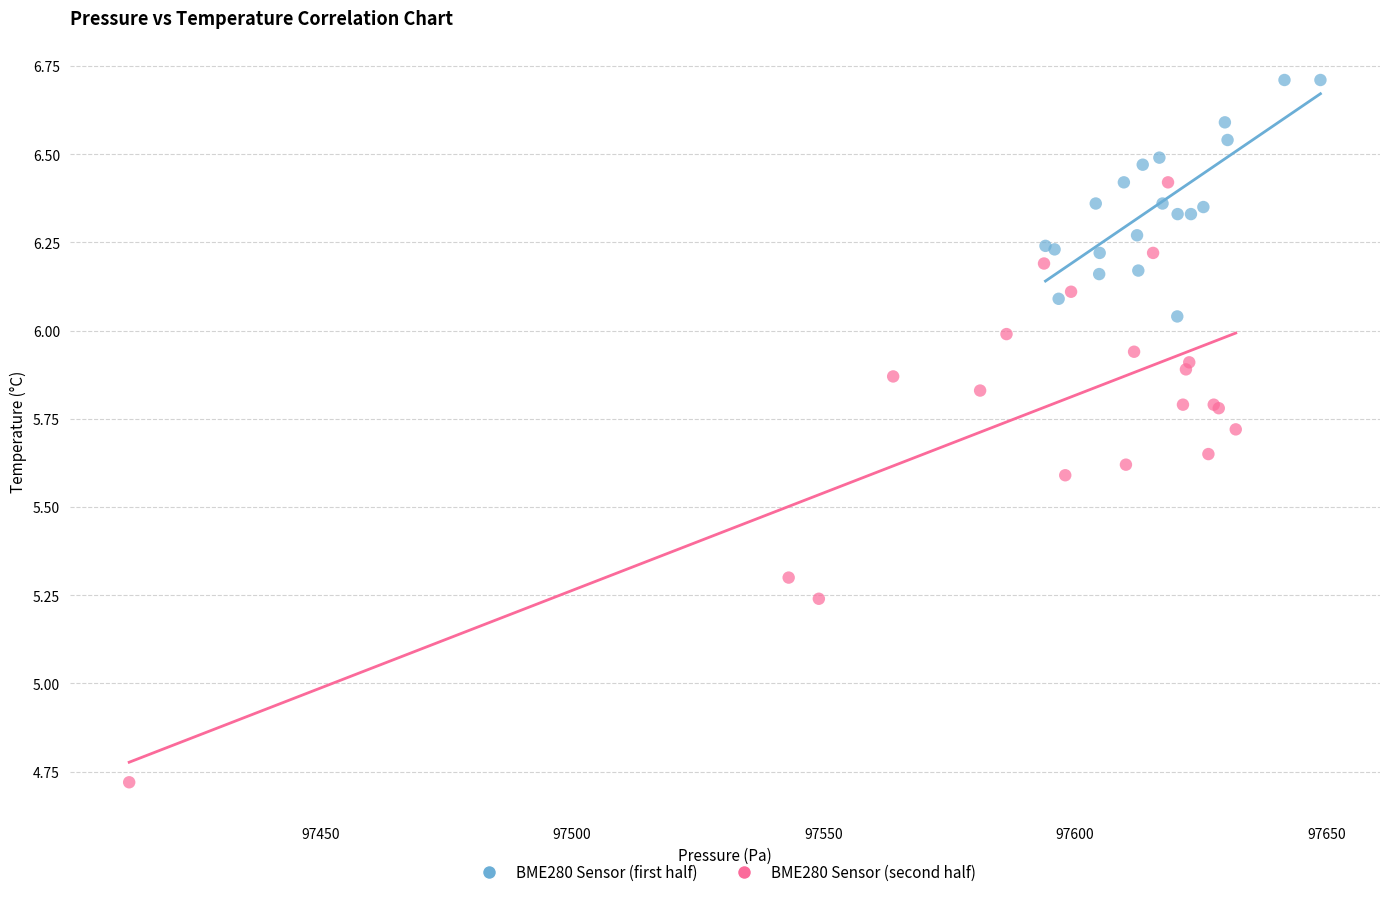

Which series has the largest Y range (max minus min)?

BME280 Sensor (second half)